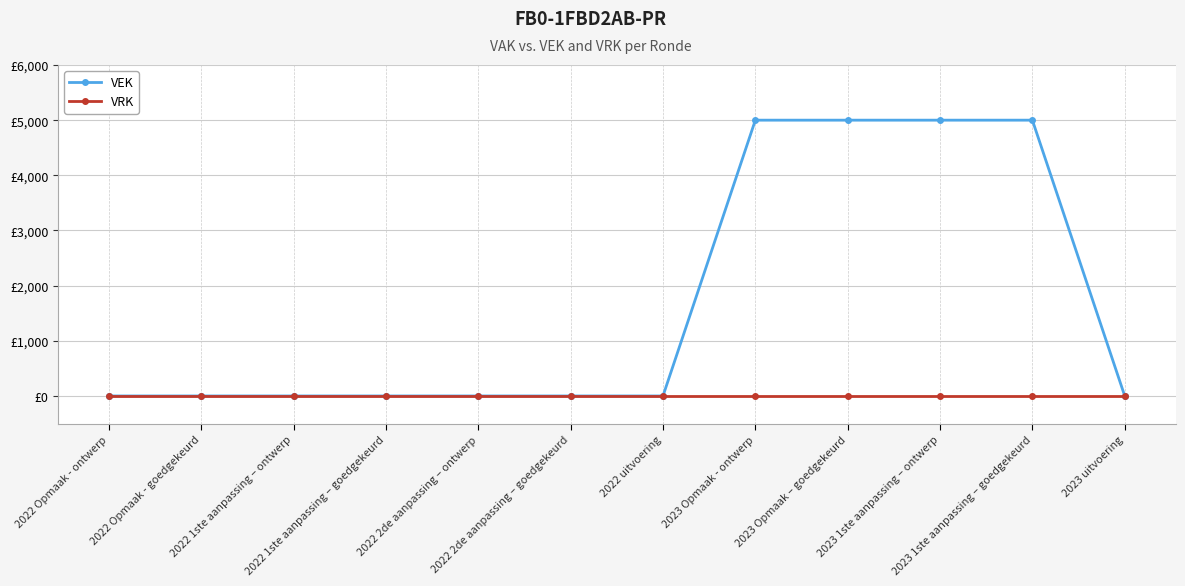

Reading right to left, list all the values displayed in this chart.

VEK: 2023 uitvoering=0	2023 1ste aanpassing – goedgekeurd=5000	2023 1ste aanpassing – ontwerp=5000	2023 Opmaak – goedgekeurd=5000	2023 Opmaak - ontwerp=5000	2022 uitvoering=0	2022 2de aanpassing – goedgekeurd=0	2022 2de aanpassing – ontwerp=0	2022 1ste aanpassing – goedgekeurd=0	2022 1ste aanpassing – ontwerp=0	2022 Opmaak - goedgekeurd=0	2022 Opmaak - ontwerp=0
VRK: 2023 uitvoering=0	2023 1ste aanpassing – goedgekeurd=0	2023 1ste aanpassing – ontwerp=0	2023 Opmaak – goedgekeurd=0	2023 Opmaak - ontwerp=0	2022 uitvoering=0	2022 2de aanpassing – goedgekeurd=0	2022 2de aanpassing – ontwerp=0	2022 1ste aanpassing – goedgekeurd=0	2022 1ste aanpassing – ontwerp=0	2022 Opmaak - goedgekeurd=0	2022 Opmaak - ontwerp=0